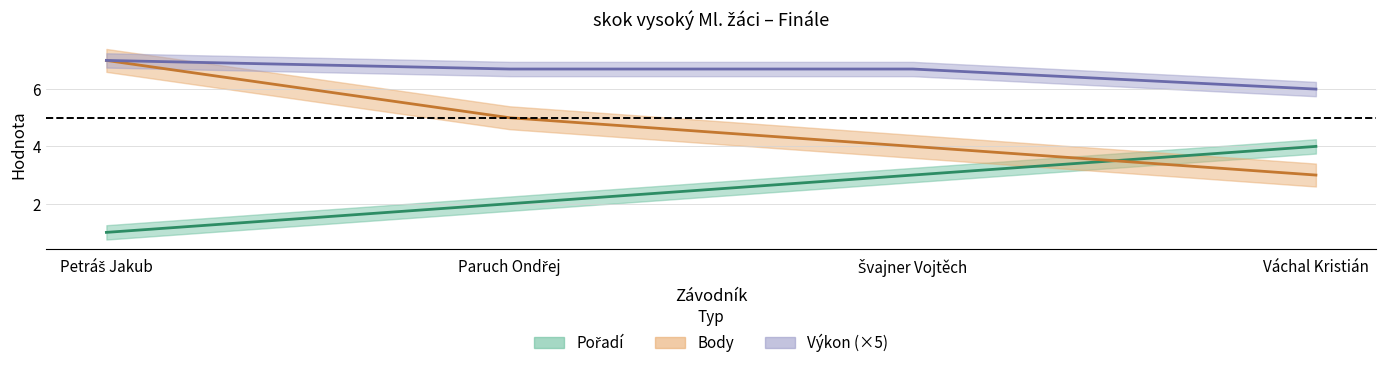

How many lines are shown in the chart?

3